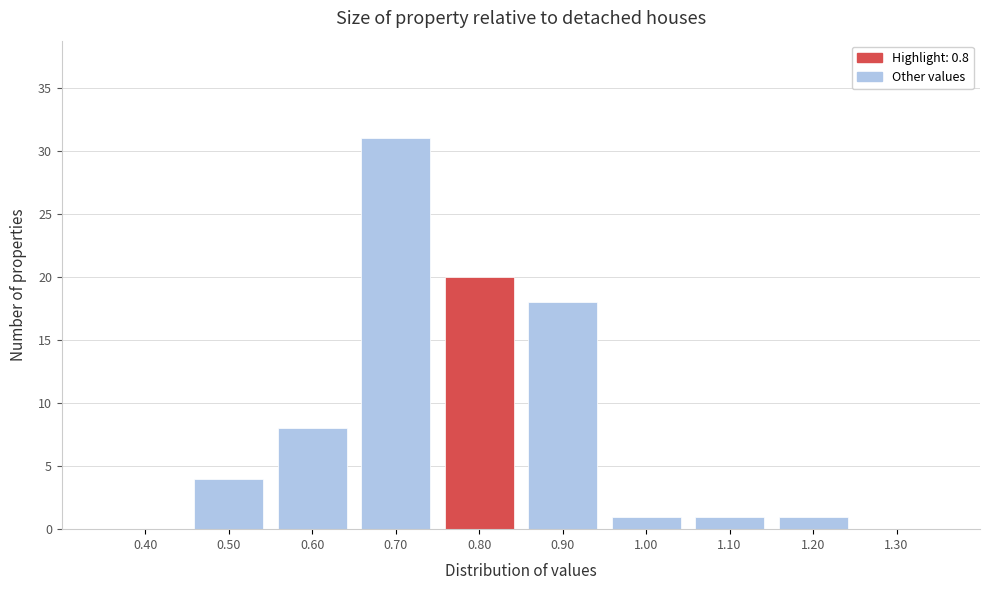

Over which range of the x-axis is the bar tallest?

0.65 to 0.75